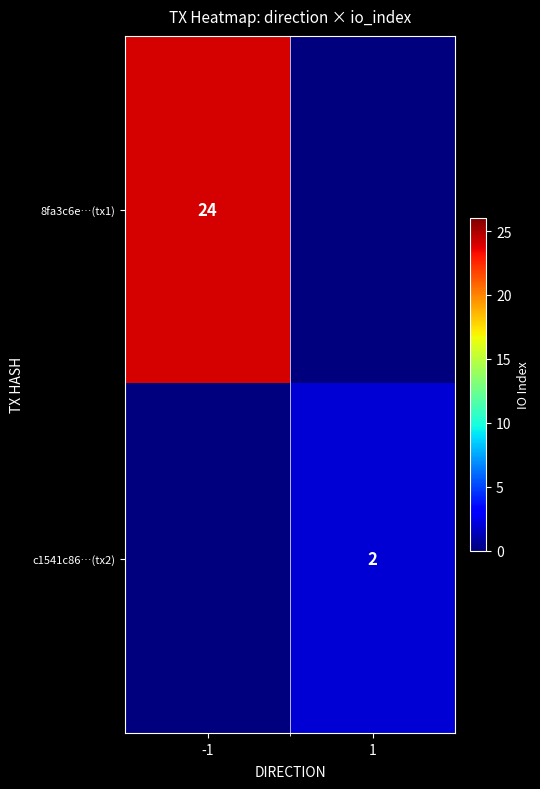

Is it true that 8fa3c6e…(tx1) equals 12 at -1?

False